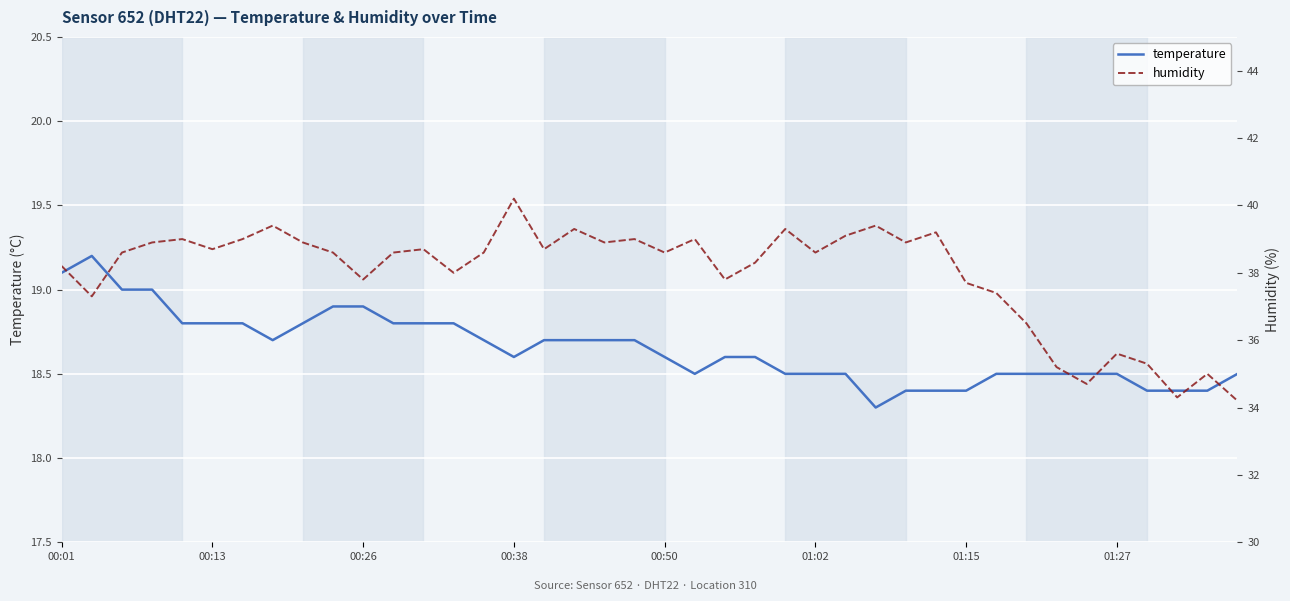

What is the greatest value displayed?

40.2